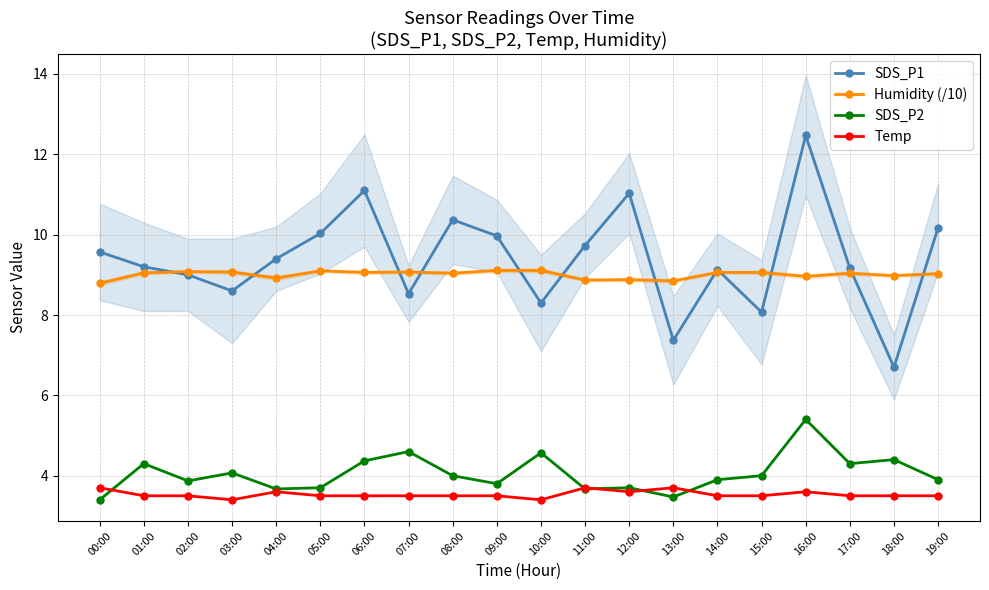

How many series are shown in this chart?

4